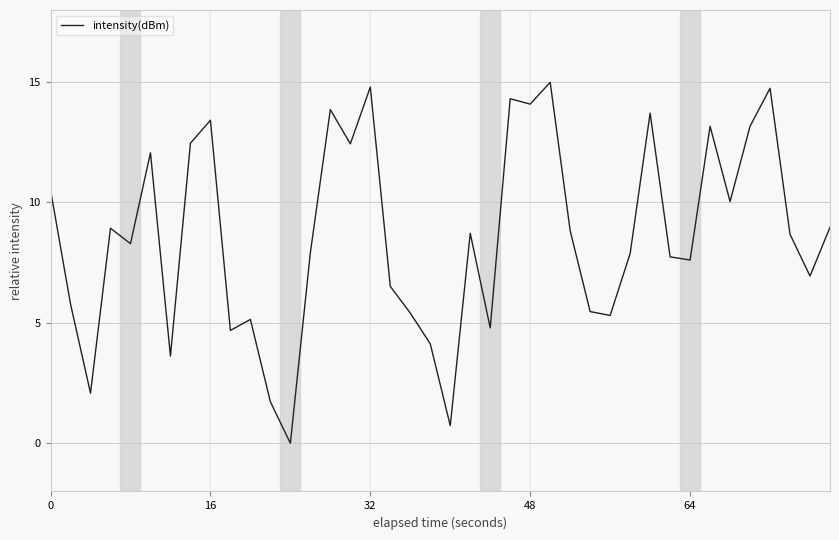

How many lines are shown in the chart?

1